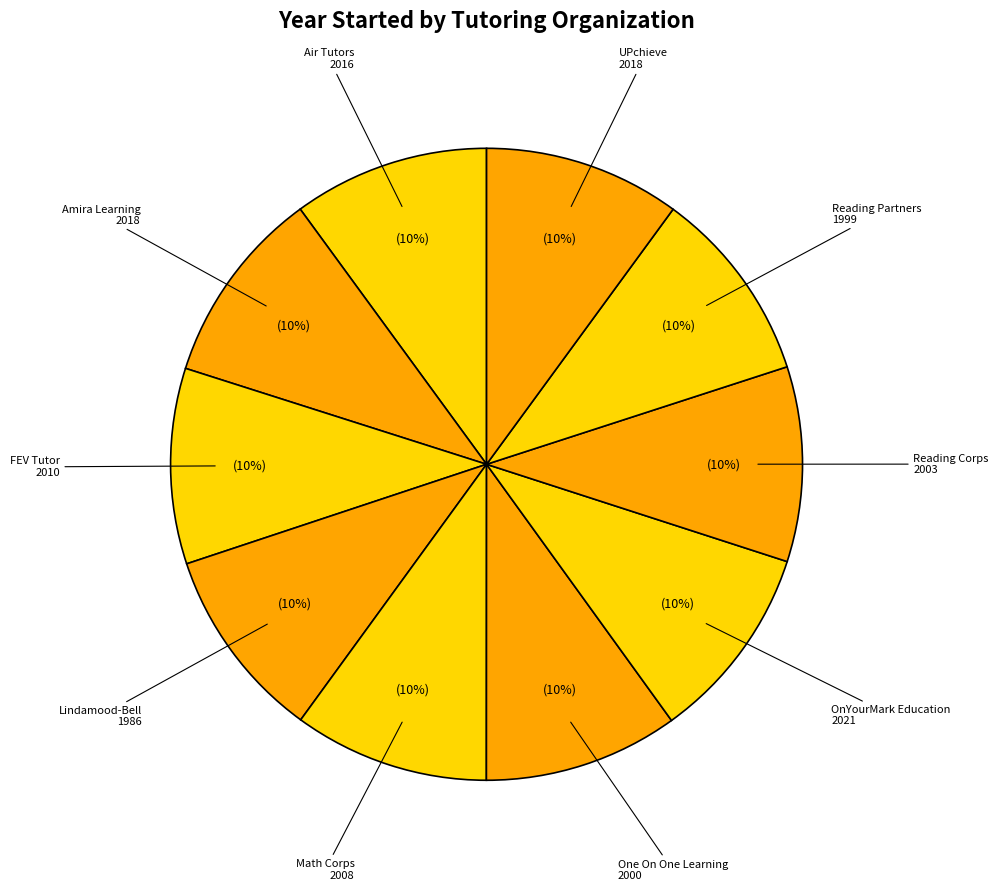

Does any single category account for the majority?

No